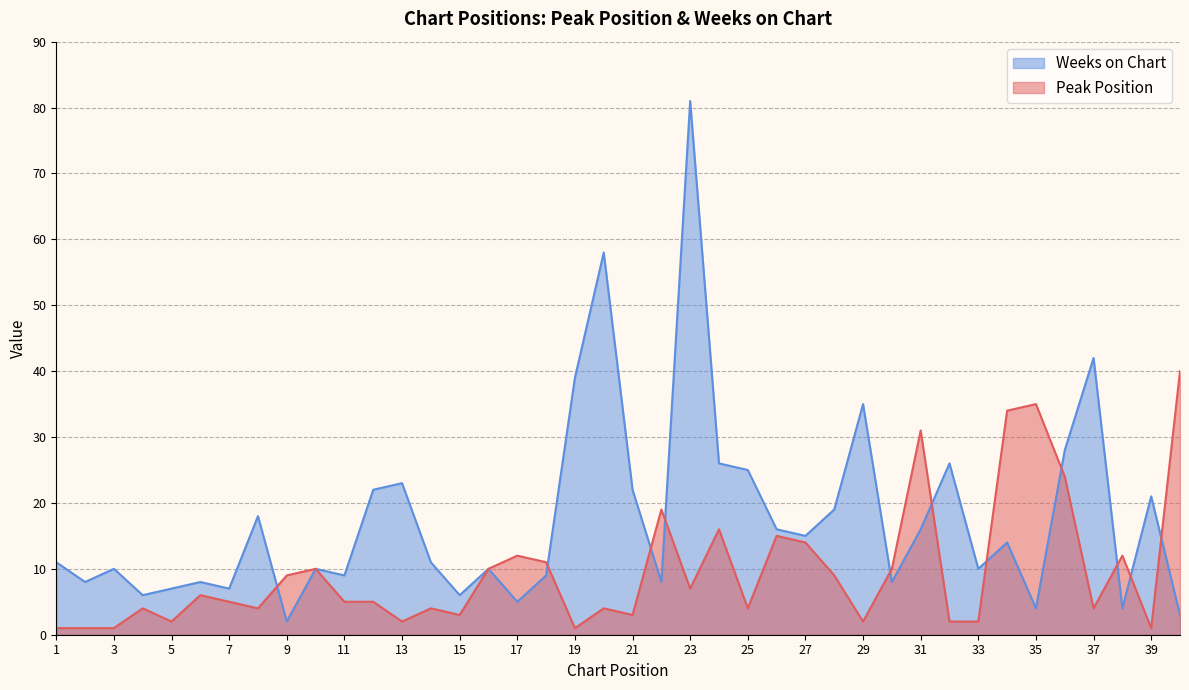

How many interior local valleys does the Weeks on Chart series have?

13